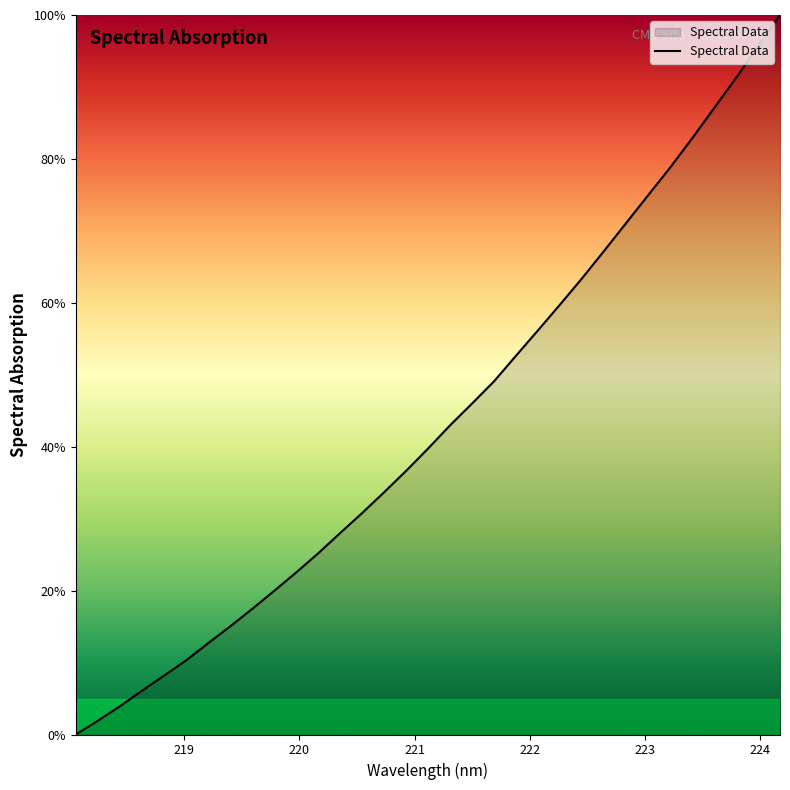

What is the difference between the maximum and minimum values?

100.0